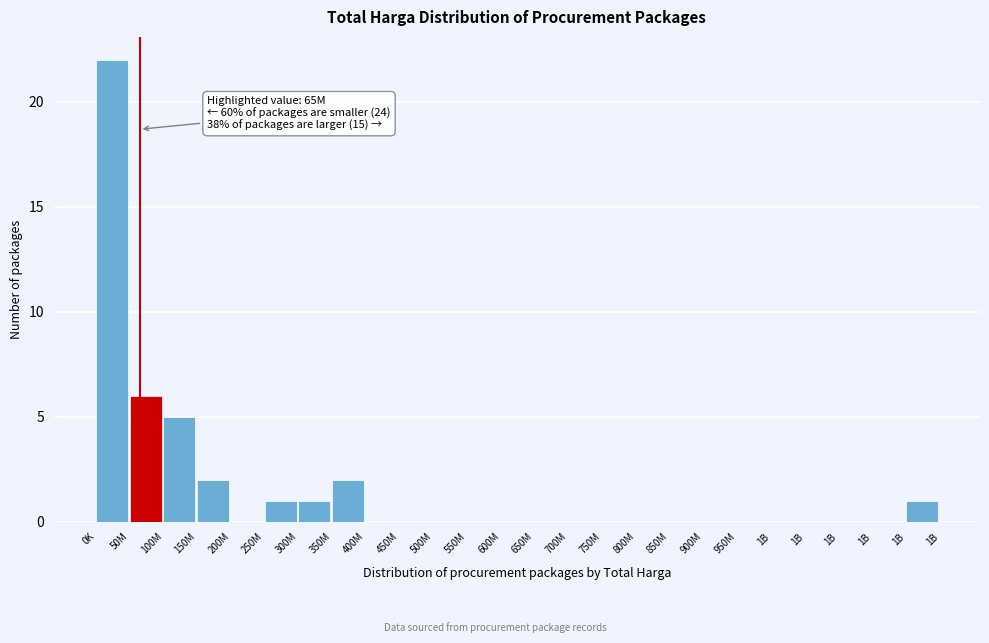

Are the bars horizontal?

No